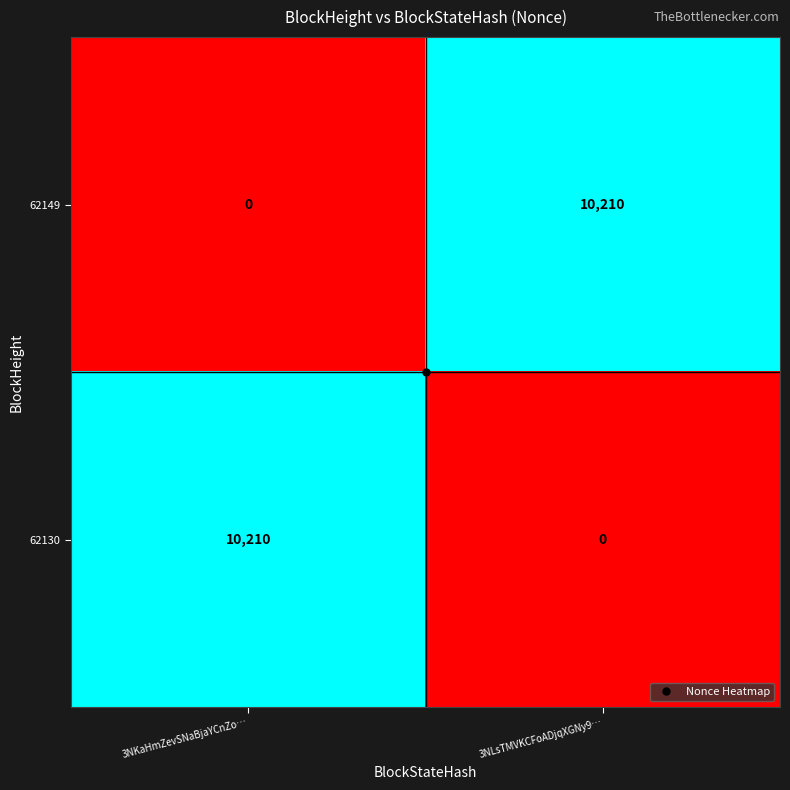

List the labels in order of 62130 value, largest first.

3NKaHmZevSNaBjaYCnZo…, 3NLsTMVKCFoADjqXGNy9…